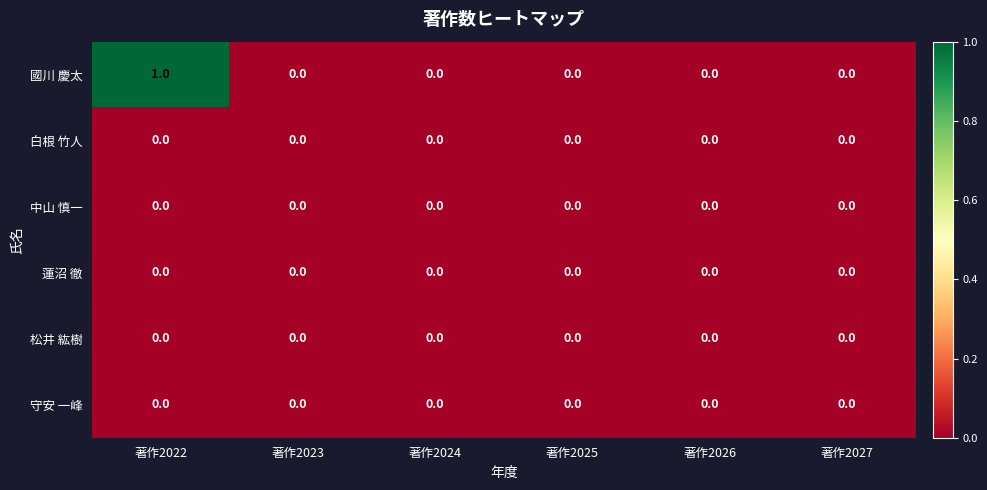

Which series has the widest spread of values?

國川 慶太